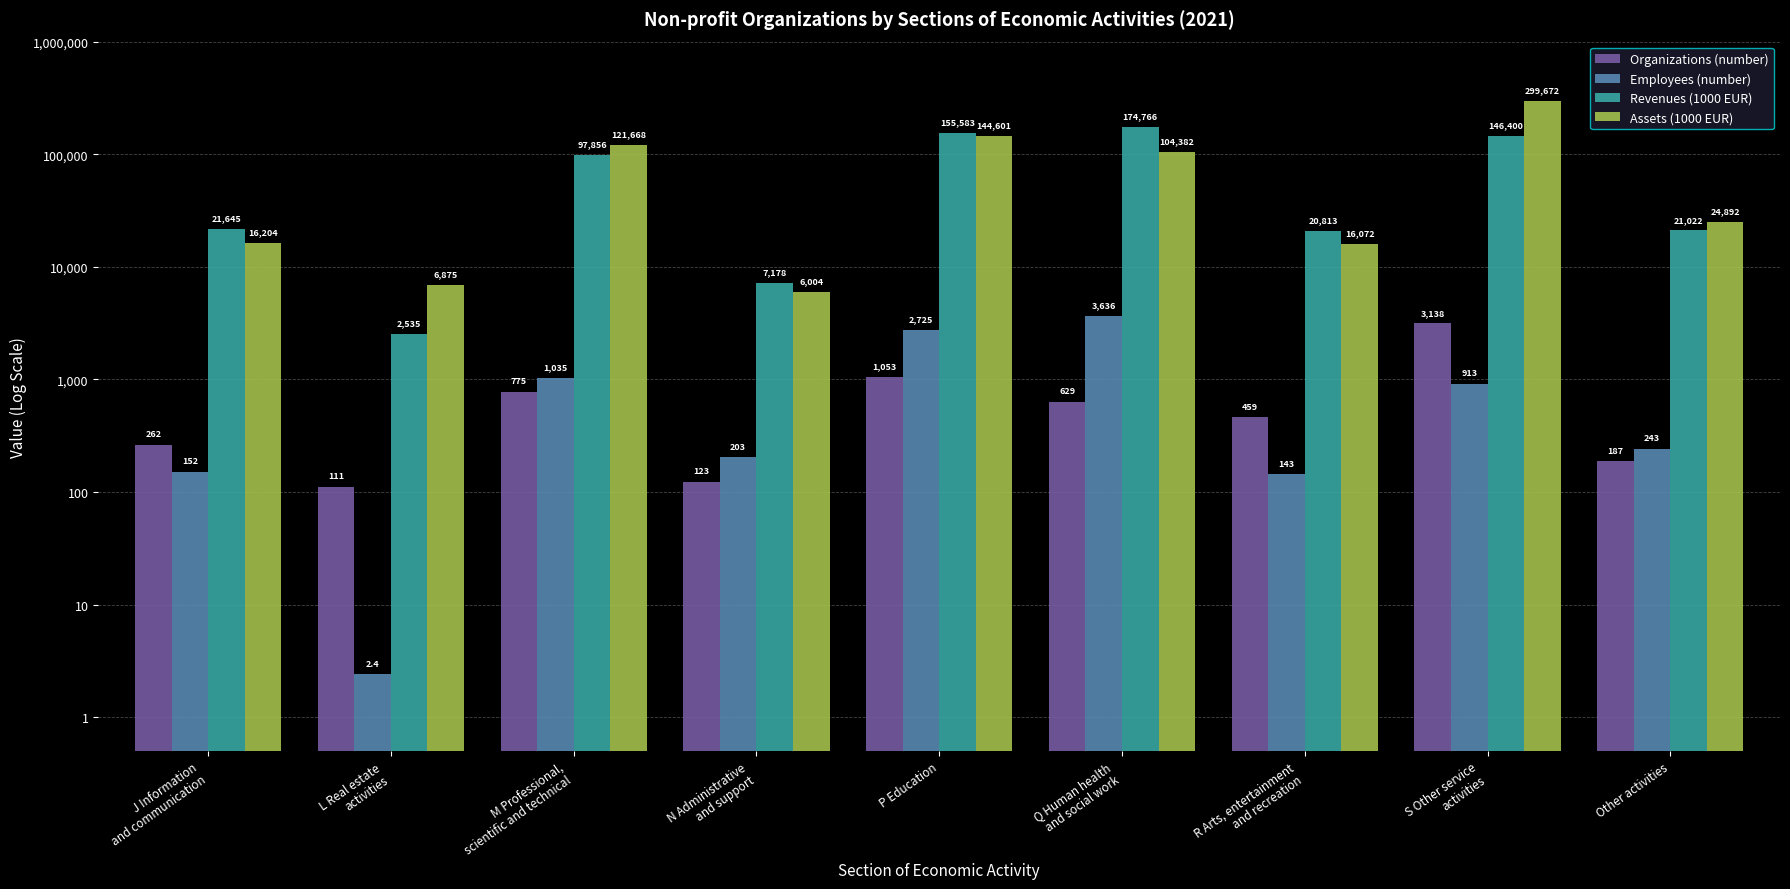

List the series in order of their peak value, highest first.

Assets (1000 EUR), Revenues (1000 EUR), Employees (number), Organizations (number)